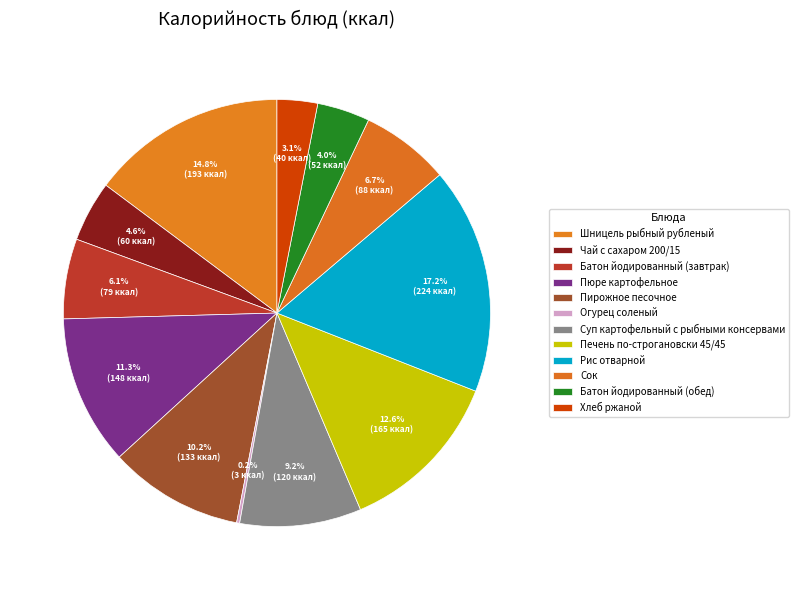

What percentage do Хлеб ржаной and Чай с сахаром 200/15 together represent?

7.7%